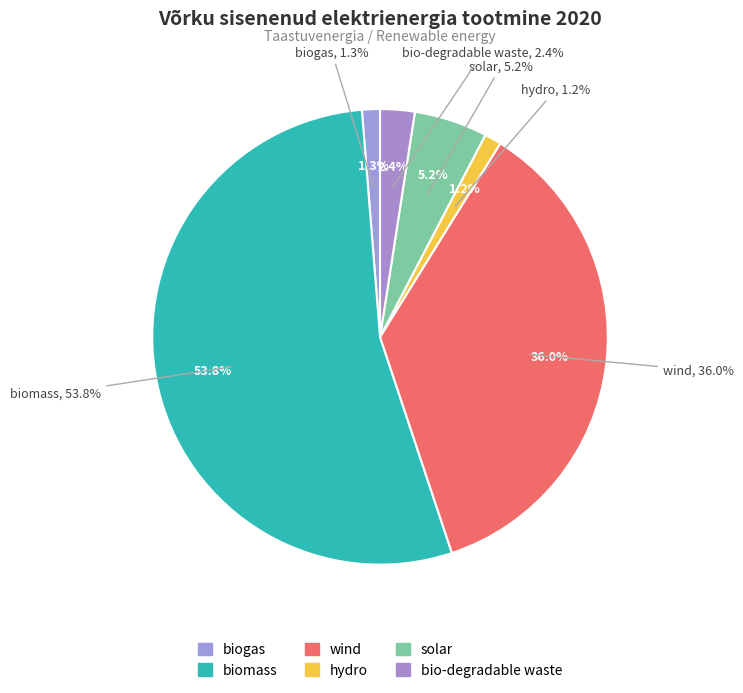

Is it true that biogaas/biogas is 11% of the pie?

False